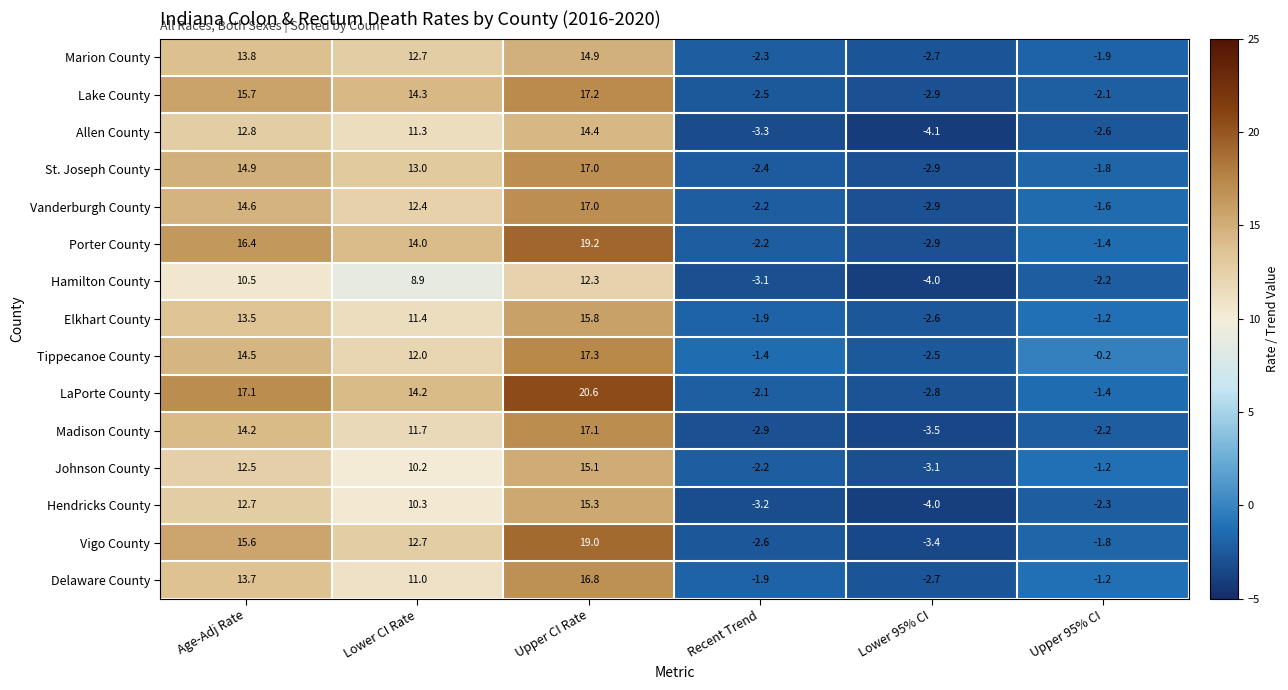

What is the difference between the highest and lowest values at Lower CI Rate?

5.4